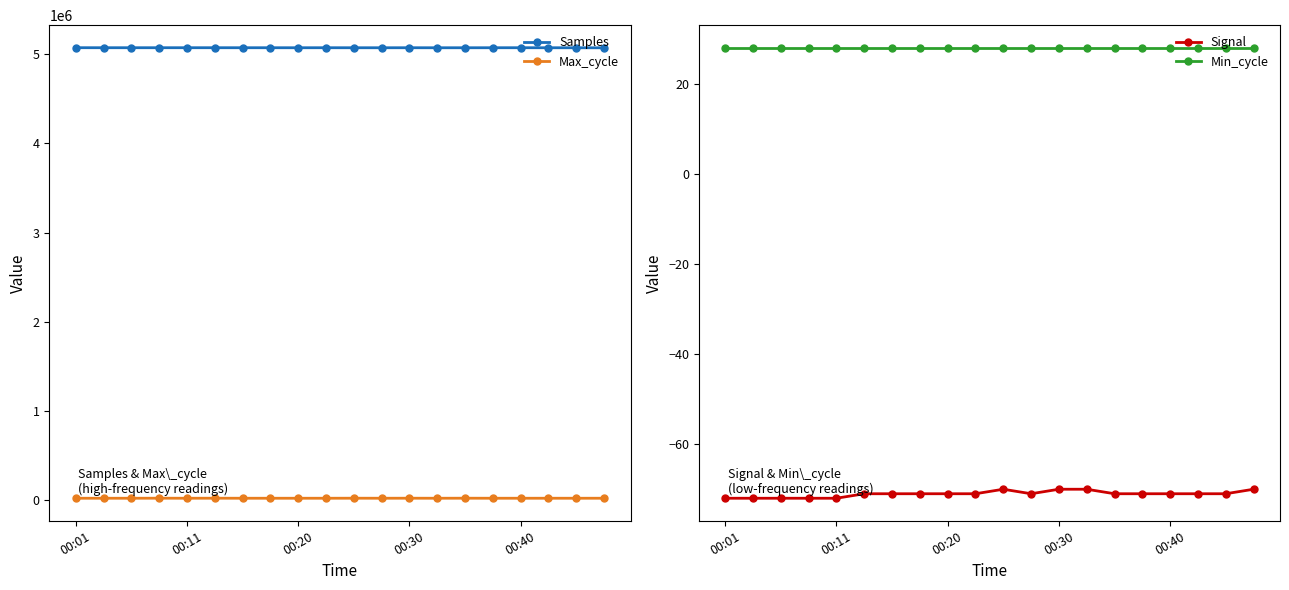

How many data points in Signal are above -71?

4